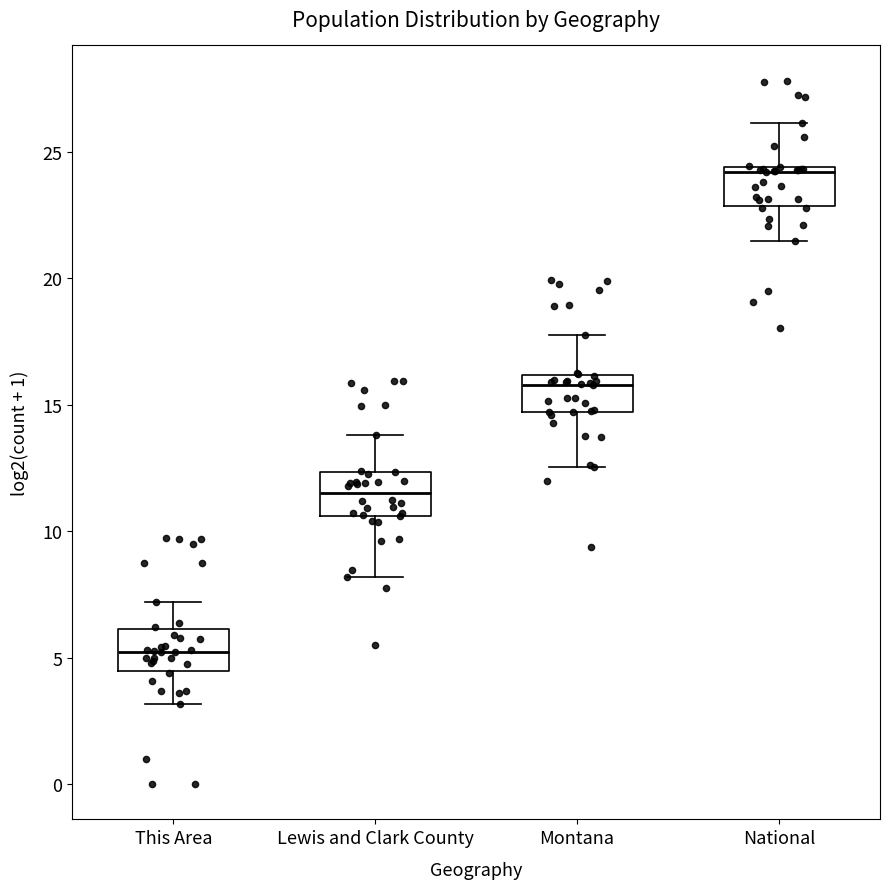

Reading left to right, transcribe this box plot: for each box, give where its median line is, the range the box spans, and where its two whiskers end, as read against the y-axis. The values are not printed on the chart, so give them approximately, as read against the axis.

This Area: median 5.0, box 4.5 to 6.0, whiskers 3.0 to 7.0
Lewis and Clark County: median 11.5, box 10.5 to 12.5, whiskers 8.0 to 14.0
Montana: median 16.0 (just below the box's upper edge), box 14.5 to 16.0, whiskers 12.5 to 18.0
National: median 24.0, box 23.0 to 24.5, whiskers 21.5 to 26.0